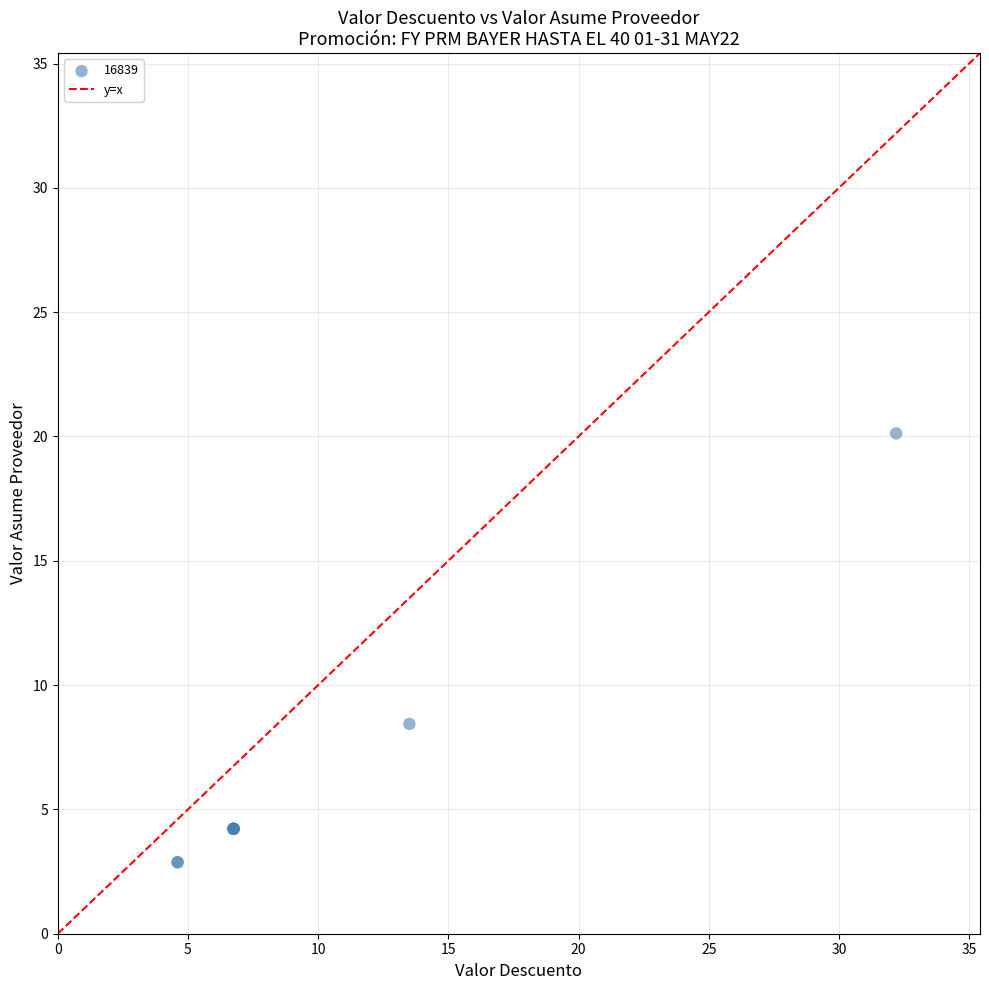

What Y value in the scatter plot is closest to 11?

8.4